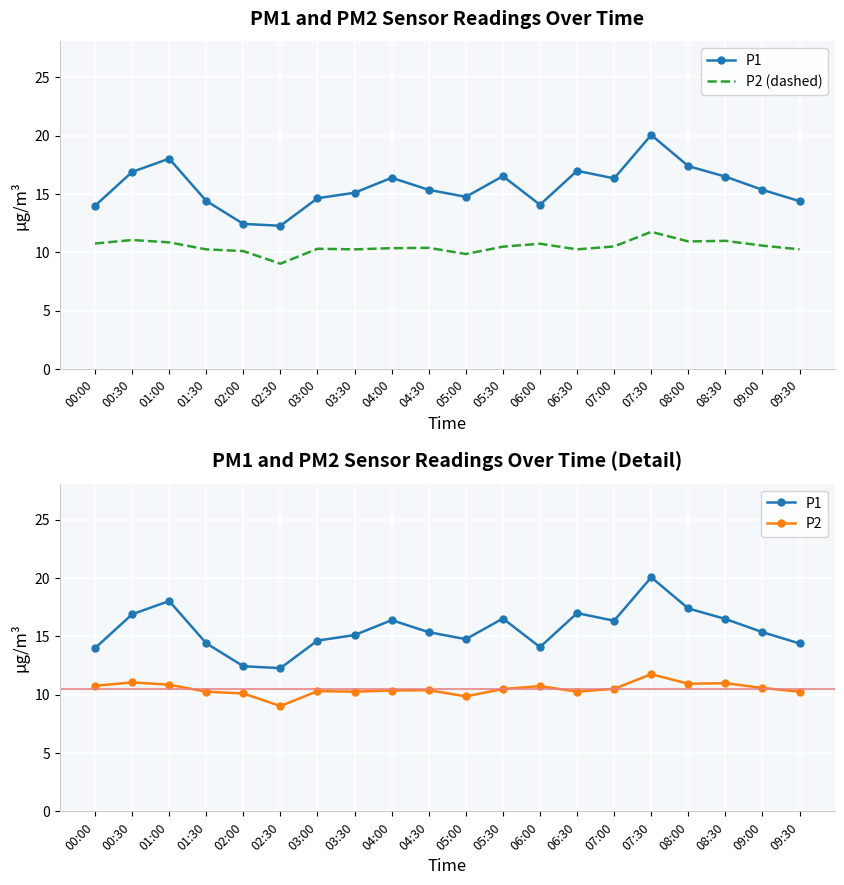

What is the difference between the maximum and second lowest values in the P2 (dashed) series?

1.9